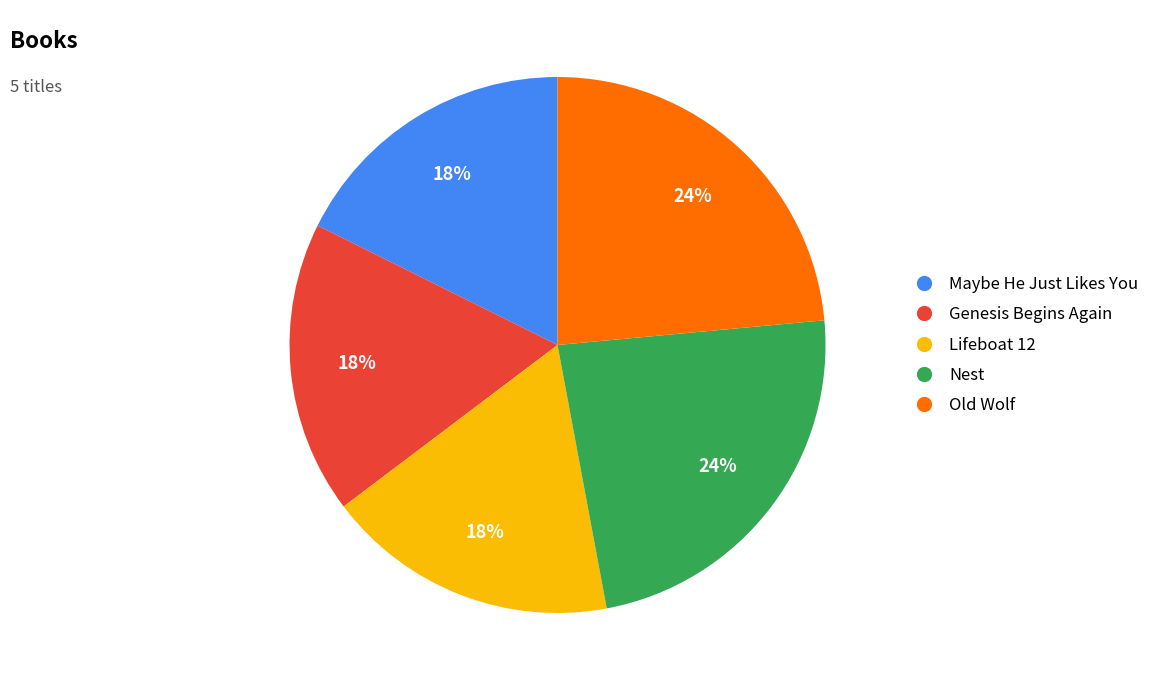

How many slices are in this pie chart?

5